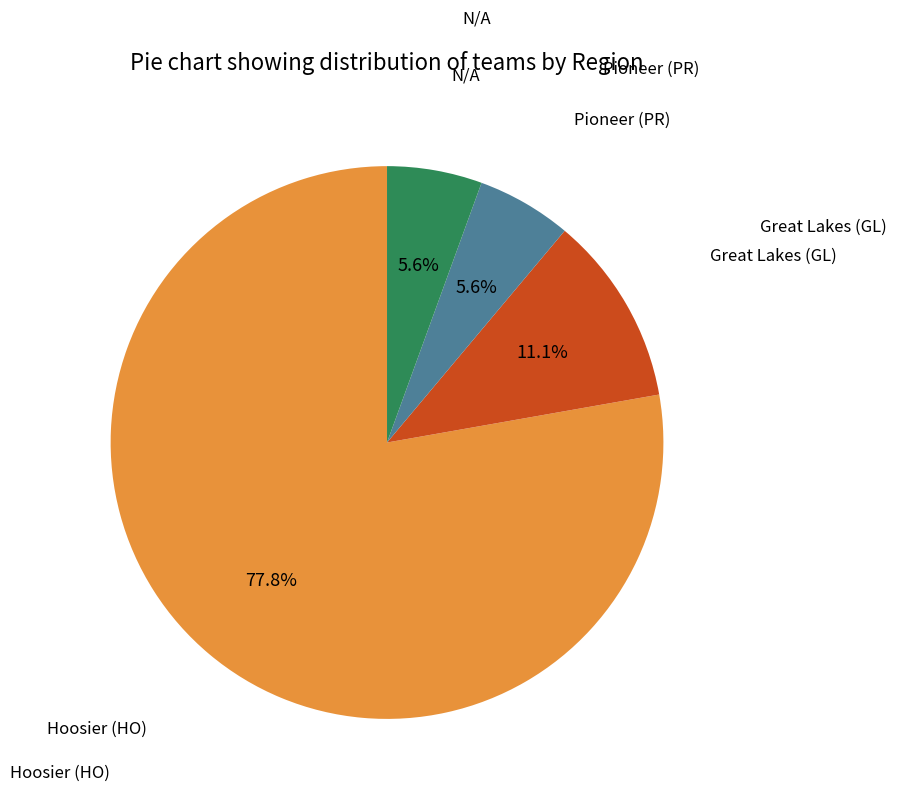

Is there any slice that represents more than half of the pie?

Yes